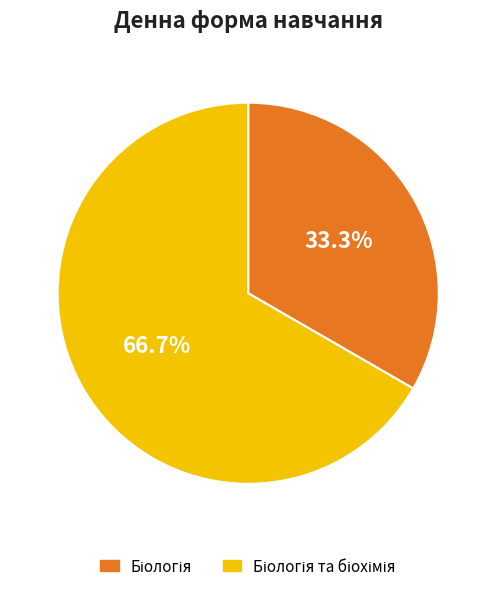

Is there any slice that represents more than half of the pie?

Yes